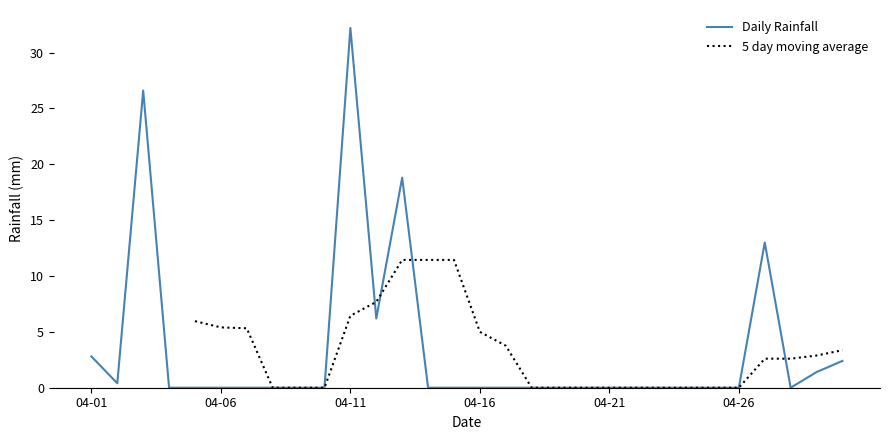

Does the chart have visible grid lines?

No